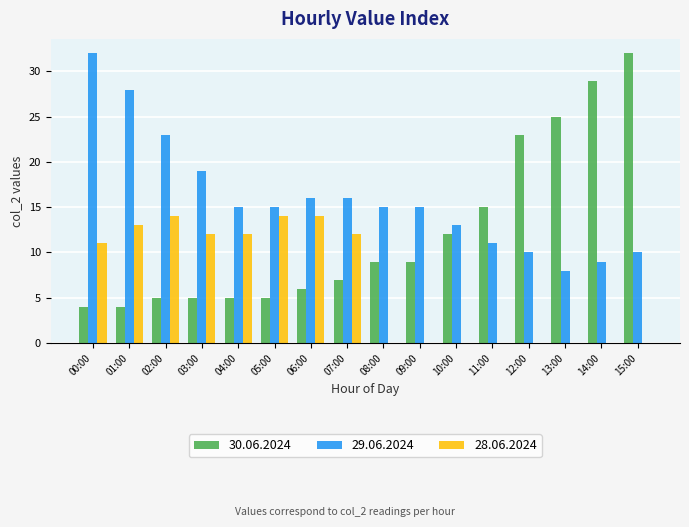

The 29.06.2024 series shows 23 at 02:00. True or false?

True